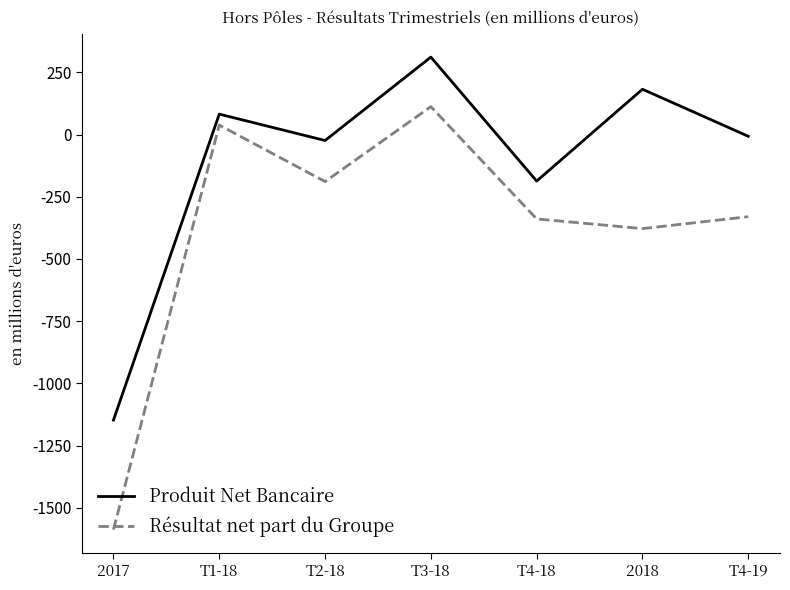

List the series in order of their peak value, lowest first.

Résultat net part du Groupe, Produit Net Bancaire